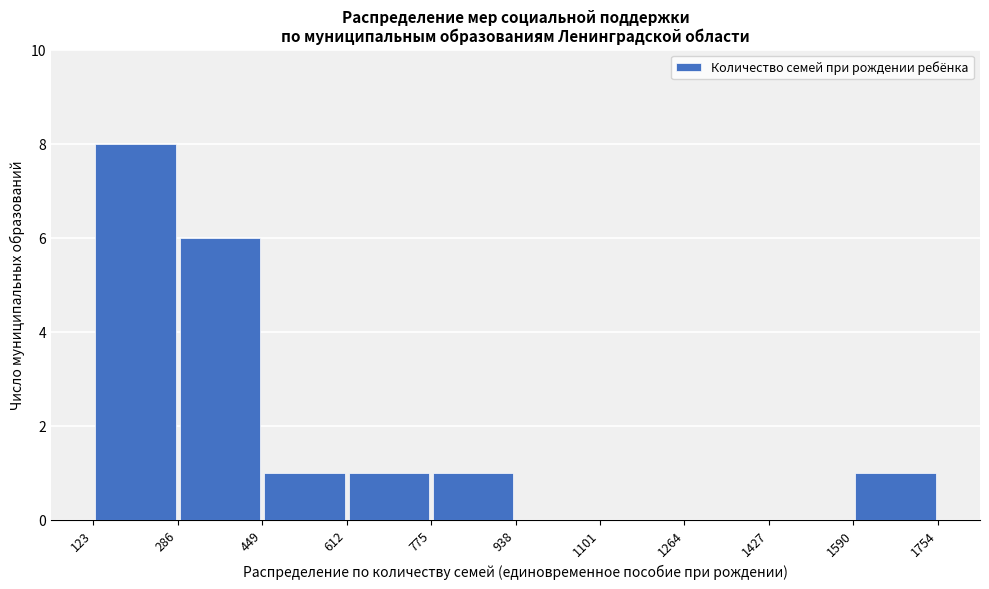

Reading left to right, list every bar in this chart as the range it spans on the x-axis followed by its height. The values are not printed on the chart, so give them approximately, as read against the axis.

123 to 286: 8
286 to 449: 6
449 to 612: 1
612 to 775: 1
775 to 938: 1
938 to 1101: 0
1101 to 1264: 0
1264 to 1427: 0
1427 to 1590: 0
1590 to 1754: 1